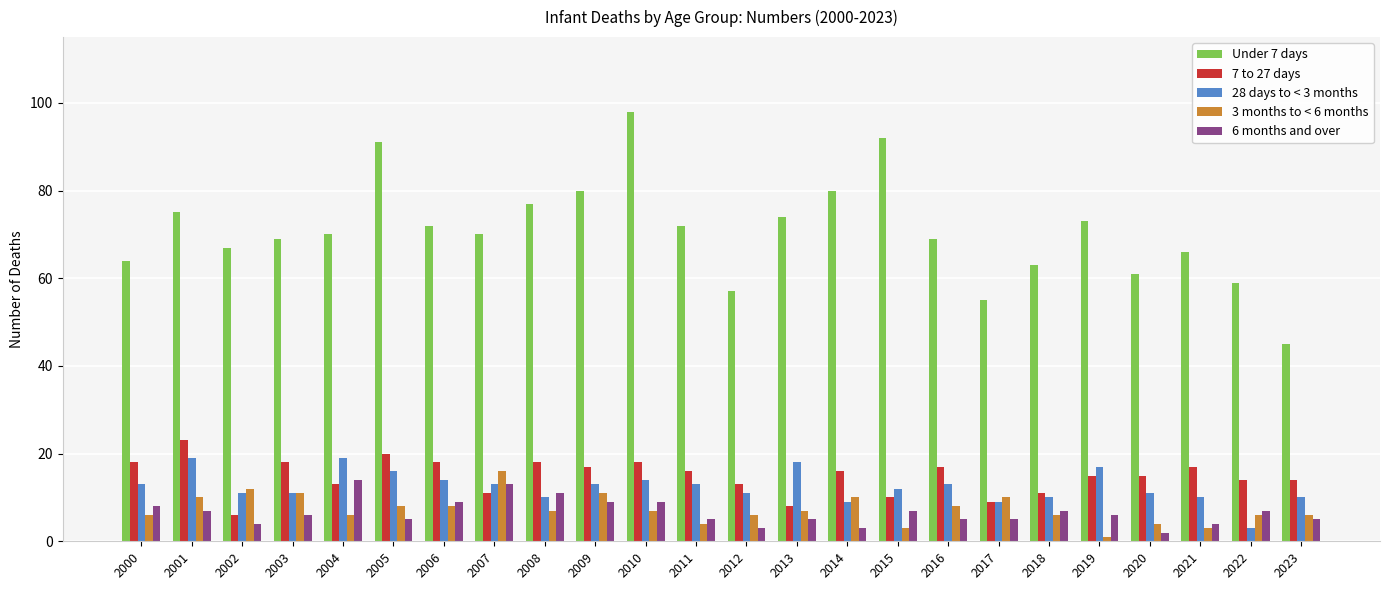

What is the total value across all series at 2013?

112